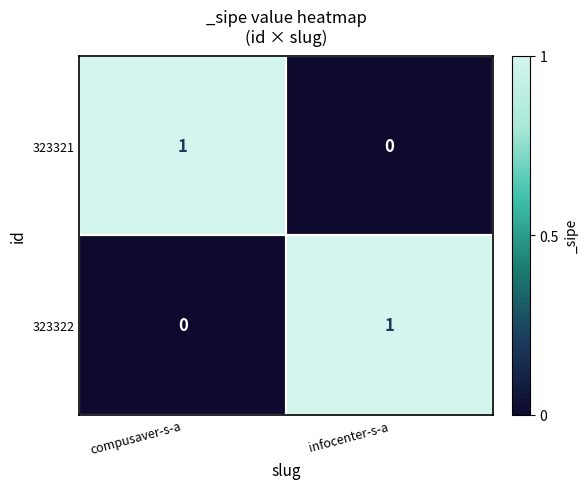

What is the maximum value shown in the chart?

1